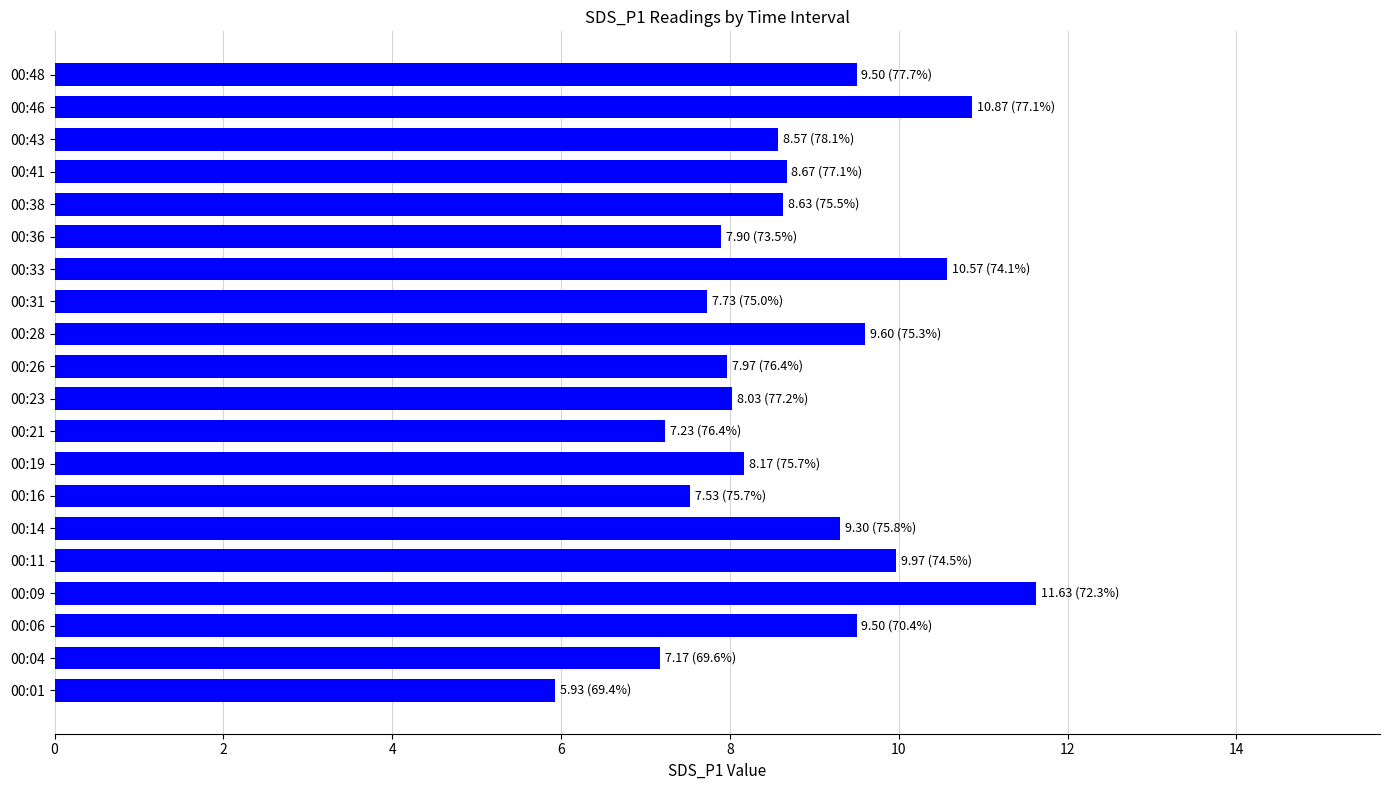

What is the difference between the values at 00:14 and 00:41?

0.6